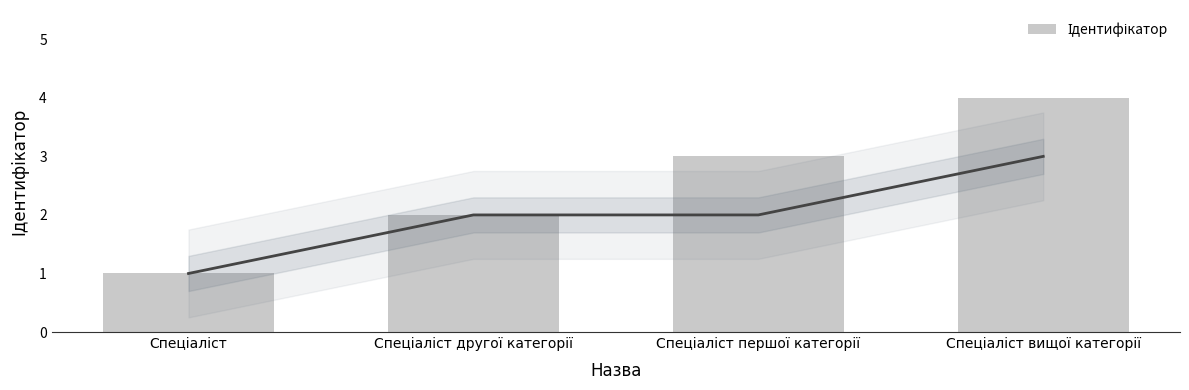

Which label corresponds to the largest value in the chart?

Спеціаліст вищої категорії